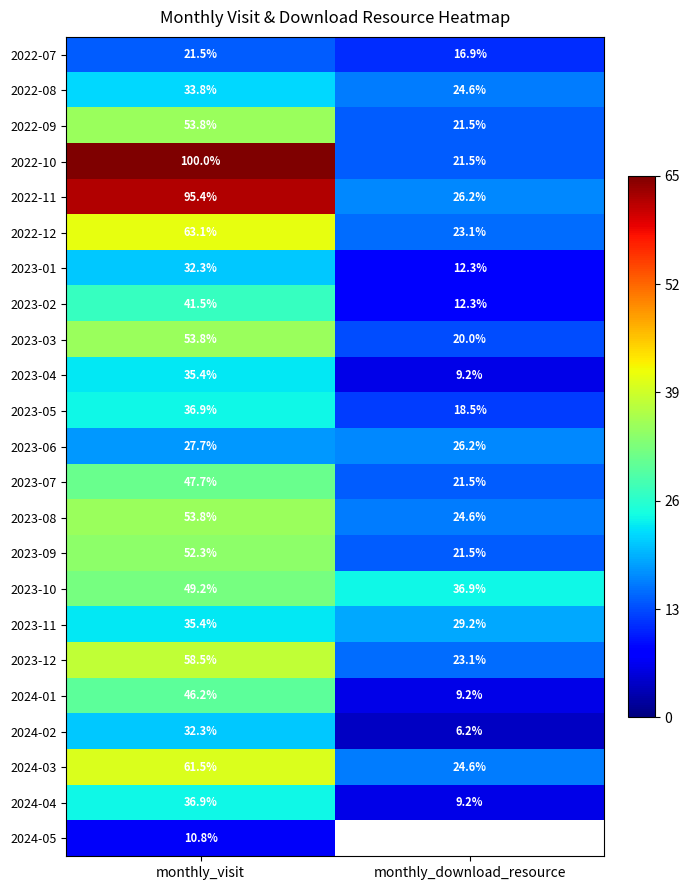

List the labels in order of 2023-03 value, smallest first.

monthly_download_resource, monthly_visit